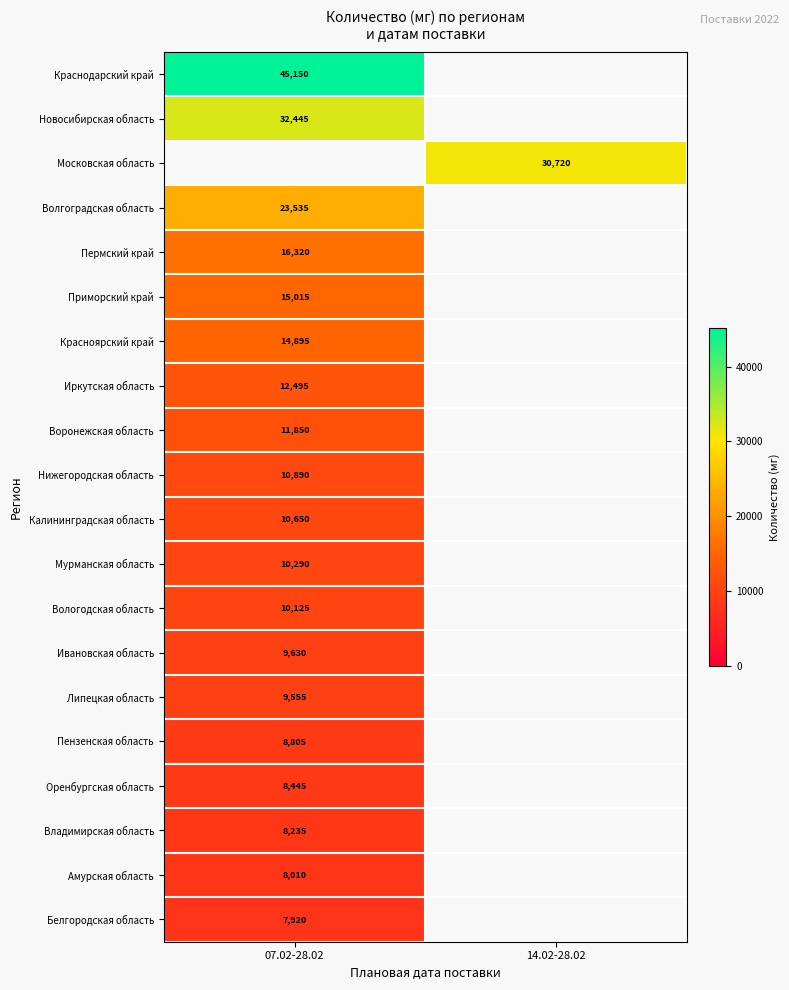

The value of Амурская область at 07.02-28.02 is 13078. True or false?

False